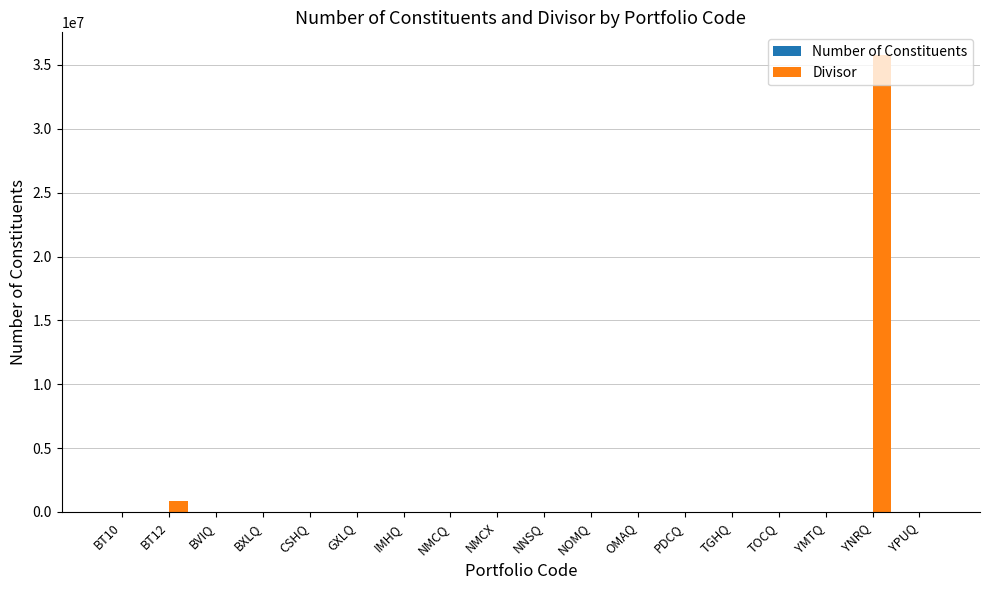

What is the sum of all Divisor values?

36659759.5